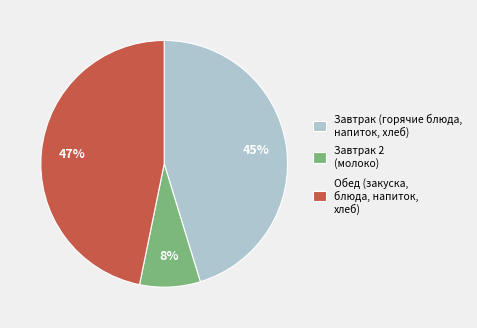

To the nearest percent, what percentage of the pie is Завтрак 2 (молоко)?

8%